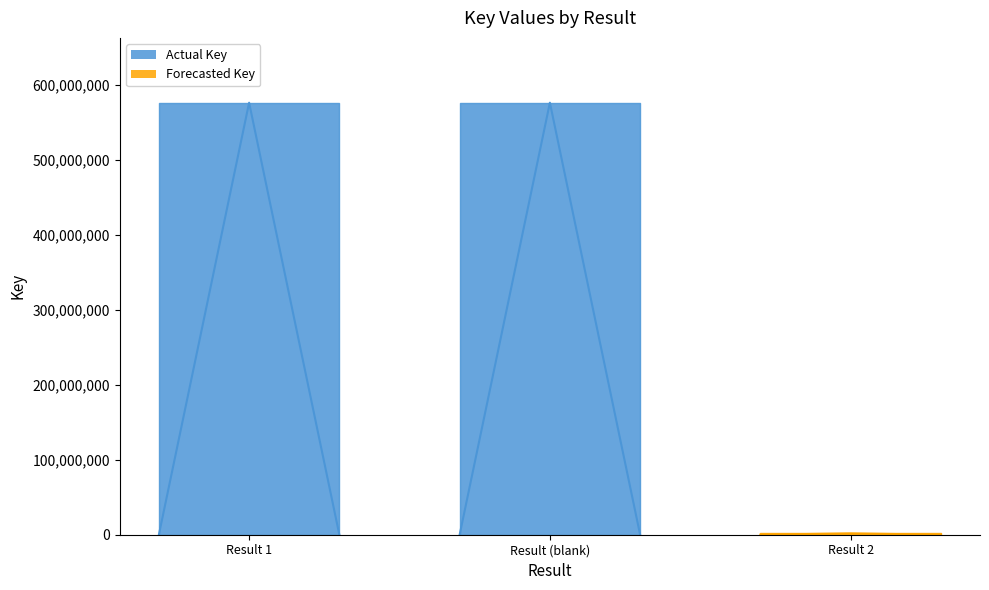

How many values are below 576080760?

1